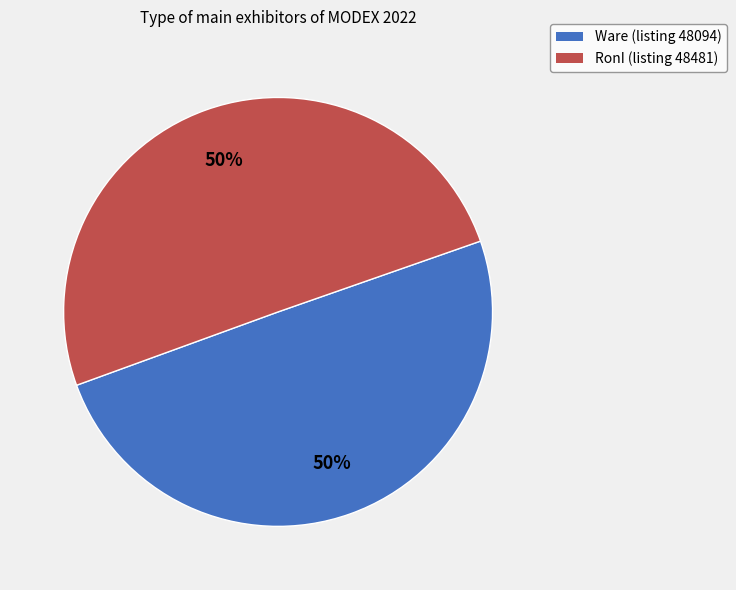

Approximately how many times larger is the value at Ware compared to RonI?

1.0